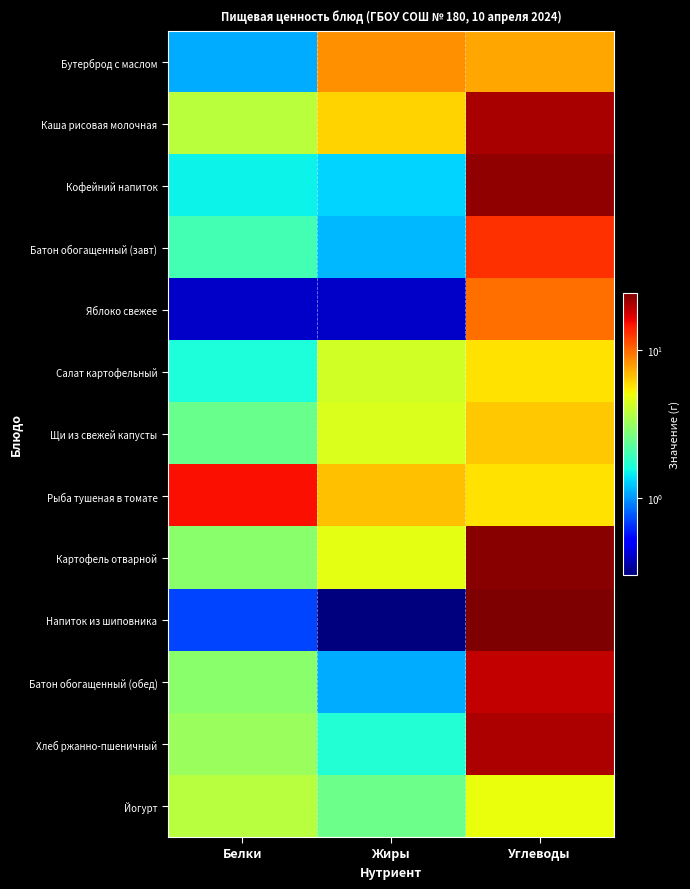

Reading left to right, list all the values displayed in this chart.

Бутерброд с маслом: Белки=1.1	Жиры=8.4	Углеводы=7.5
Каша рисовая молочная: Белки=3.8	Жиры=6.1	Углеводы=20.9
Кофейний напиток: Белки=1.5	Жиры=1.3	Углеводы=22.4
Батон обогащенный (завт): Белки=2.0	Жиры=1.2	Углеводы=13.0
Яблоко свежее: Белки=0.4	Жиры=0.4	Углеводы=9.8
Салат картофельный: Белки=1.6	Жиры=4.2	Углеводы=5.8
Щи из свежей капусты: Белки=2.5	Жиры=4.5	Углеводы=6.4
Рыба тушеная в томате: Белки=15.3	Жиры=6.7	Углеводы=5.7
Картофель отварной: Белки=2.9	Жиры=4.7	Углеводы=23.5
Напиток из шиповника: Белки=0.7	Жиры=0.3	Углеводы=24.4
Батон обогащенный (обед): Белки=2.9	Жиры=1.1	Углеводы=18.6
Хлеб ржанно-пшеничный: Белки=3.2	Жиры=1.7	Углеводы=20.4
Йогурт: Белки=3.7	Жиры=2.5	Углеводы=4.9